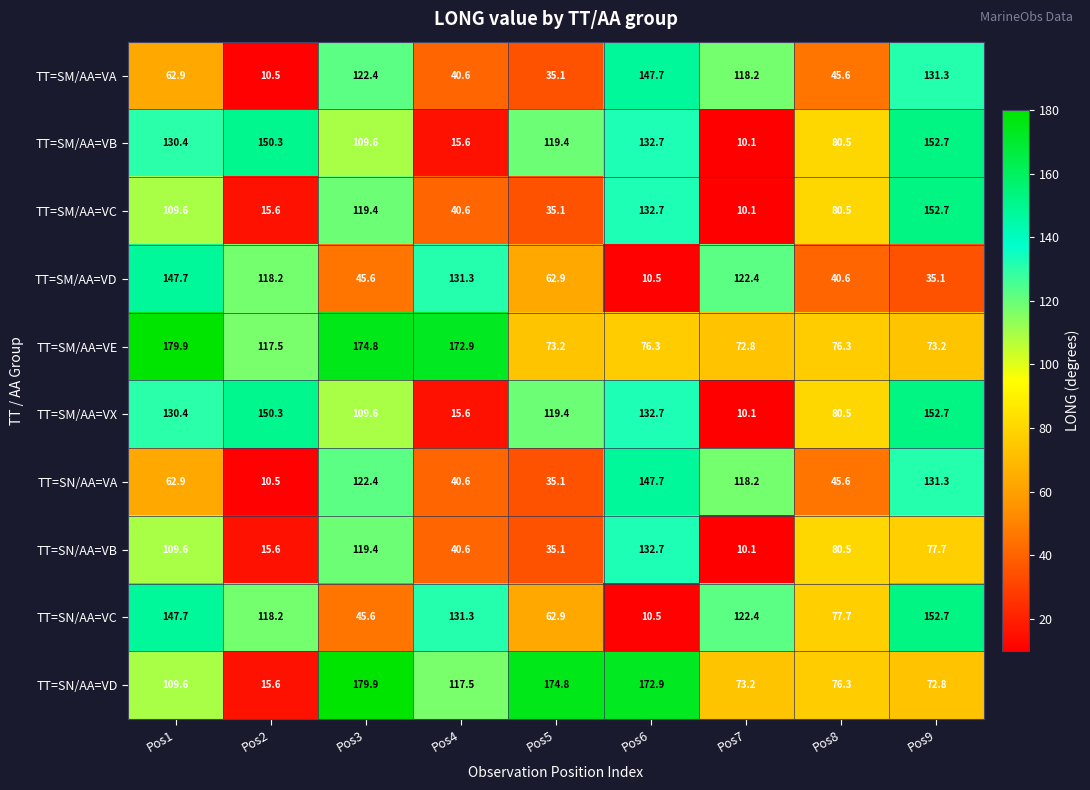

At which label does TT=SM/AA=VX reach its peak?

Pos9